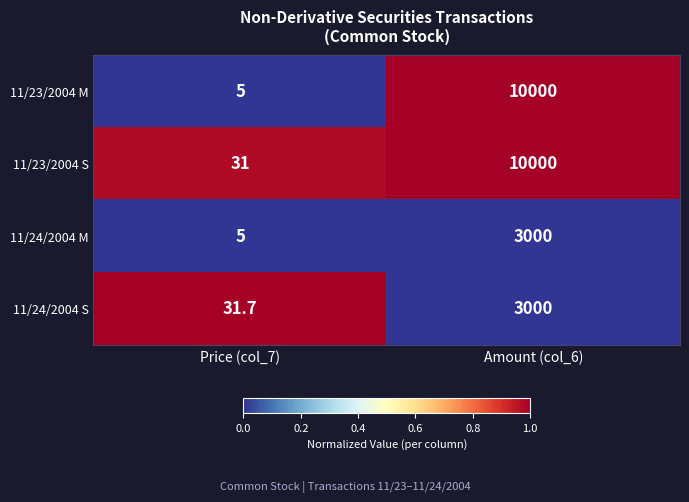

What is the difference between the highest and lowest values at Amount (col_6)?

7000.0